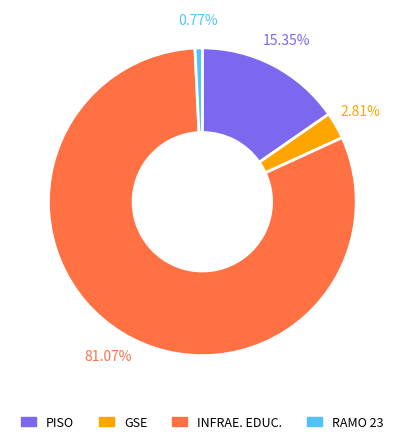

How many segments does this pie chart have?

4